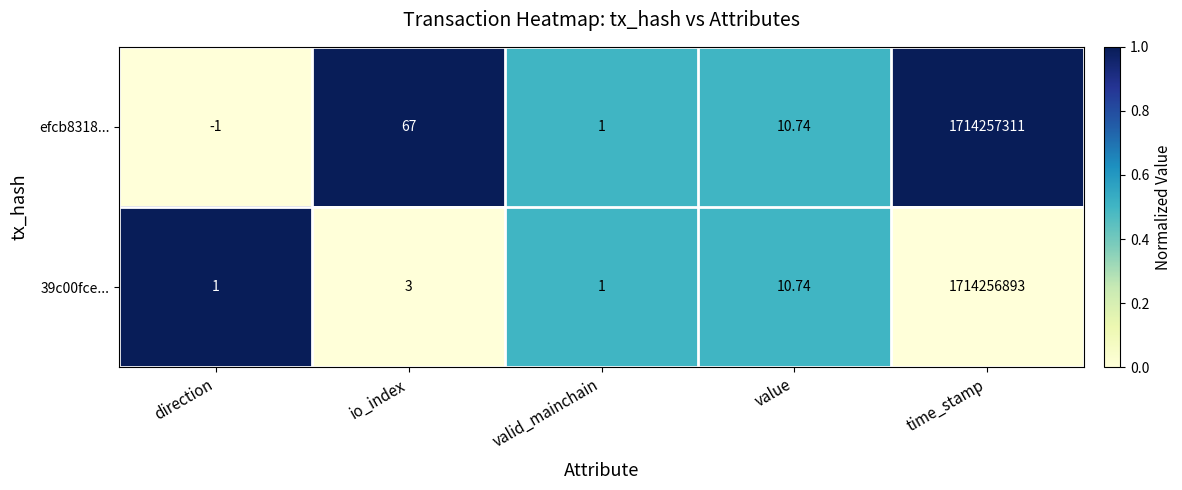

Which category has the lowest value in the efcb8318... series?

direction